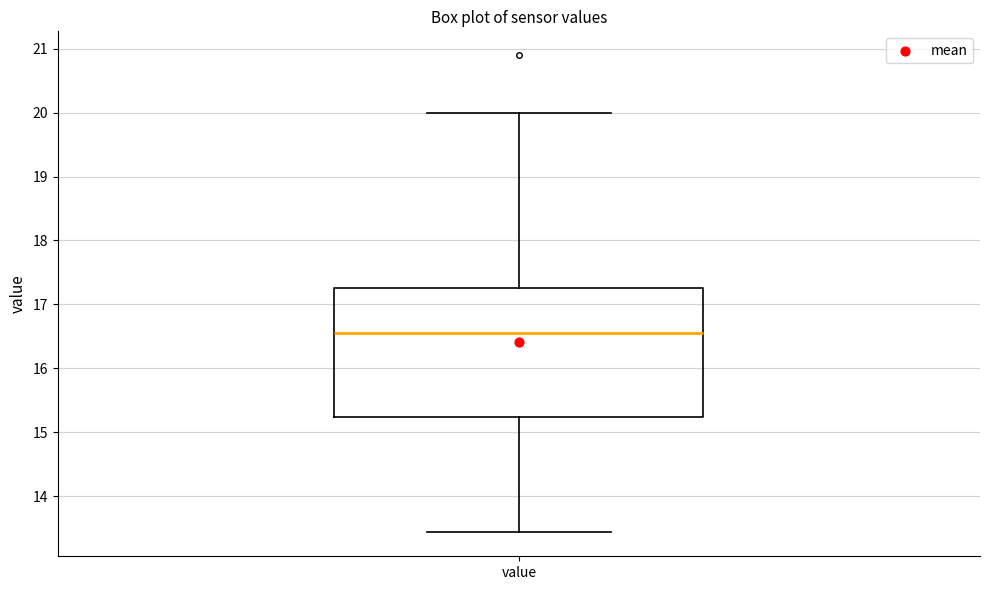

Transcribe this box plot: give where the median line is, the range the box spans, and where the two whiskers end, as read against the y-axis. The values are not printed on the chart, so give them approximately, as read against the axis.

median 16.6, box 15.2 to 17.3, whiskers 13.4 to 20.0